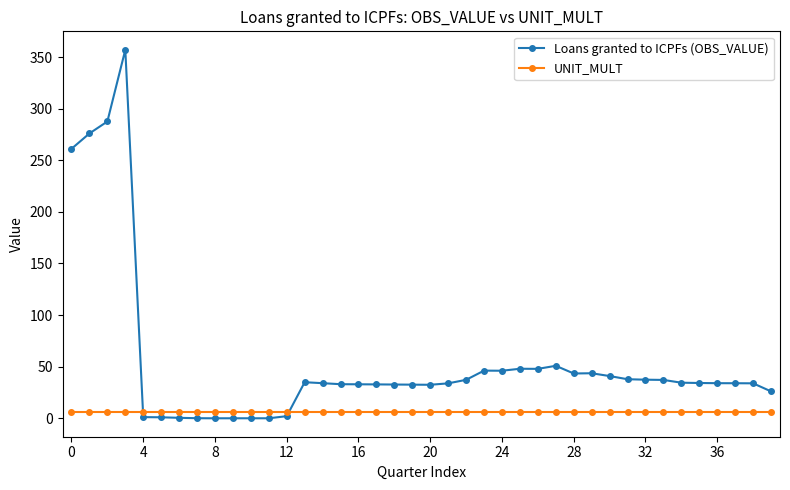

How many intersections are there between Loans granted to ICPFs (OBS_VALUE) and UNIT_MULT?

2